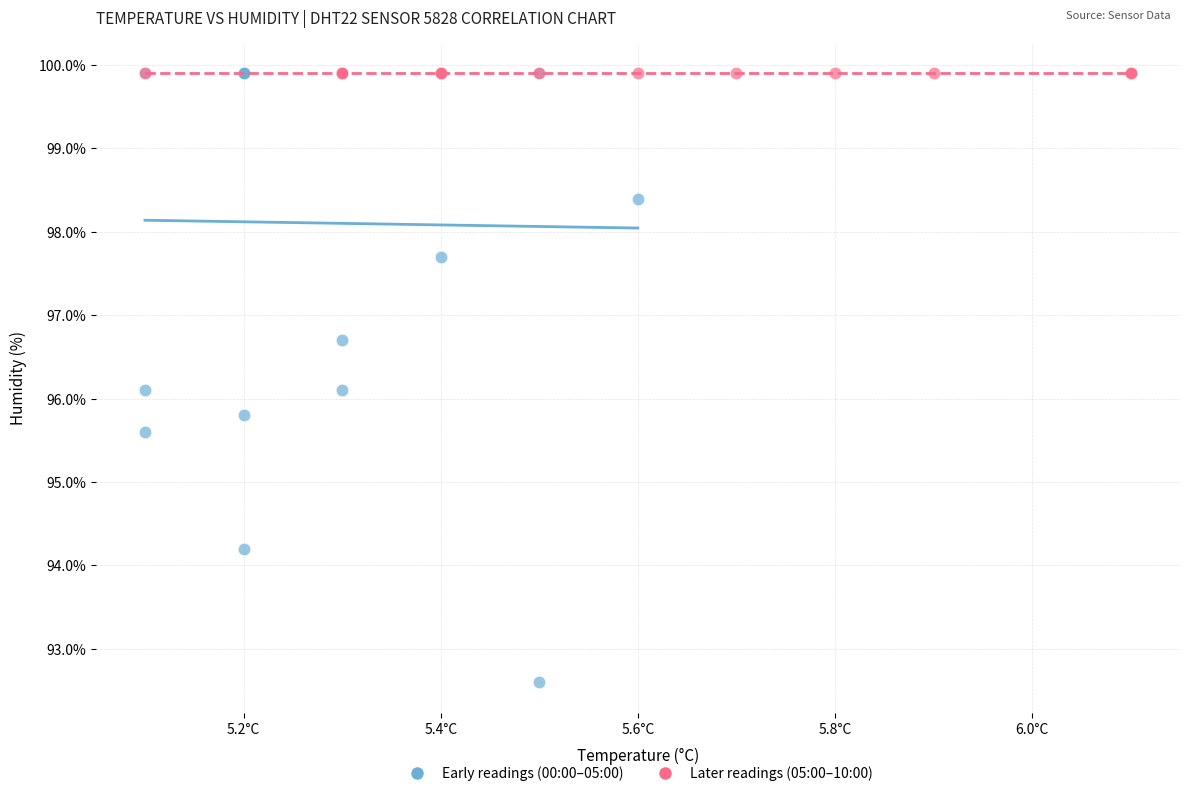

Which series contains the lowest Y value?

Early readings (00:00–05:00)